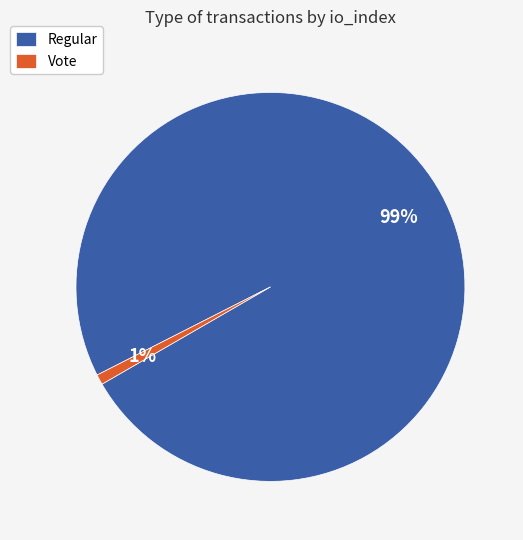

To the nearest percent, what portion does Vote represent?

1%